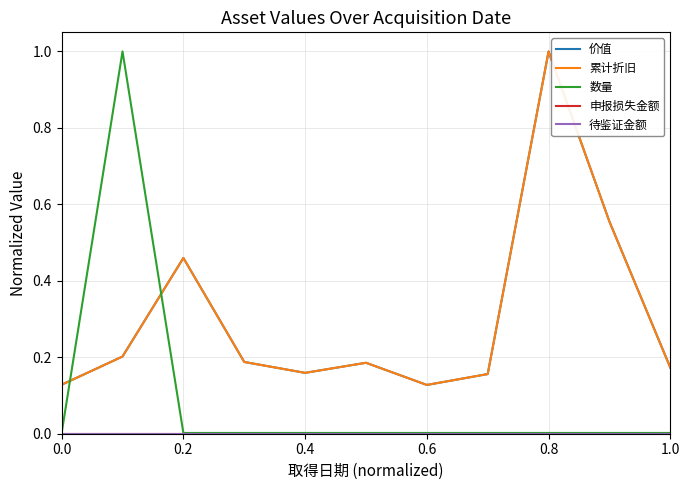

Does the chart have visible grid lines?

Yes